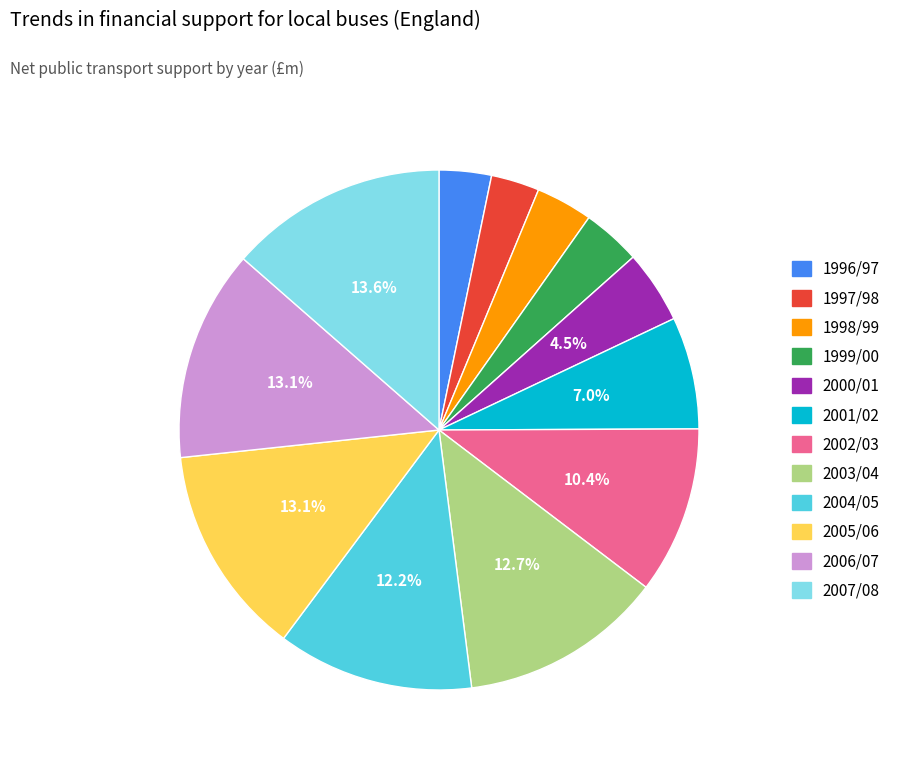

Between 2002/03 and 1996/97, which is larger?

2002/03